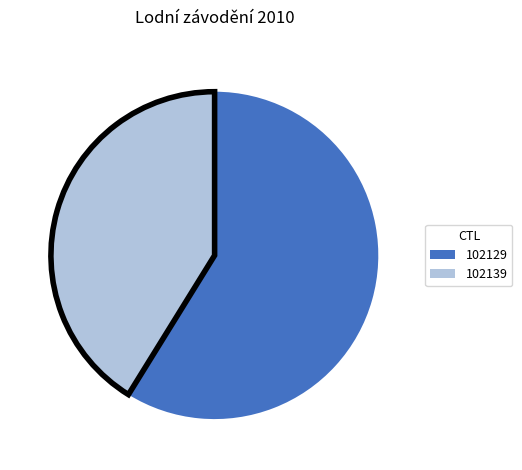

Count the number of slices in the pie.

2